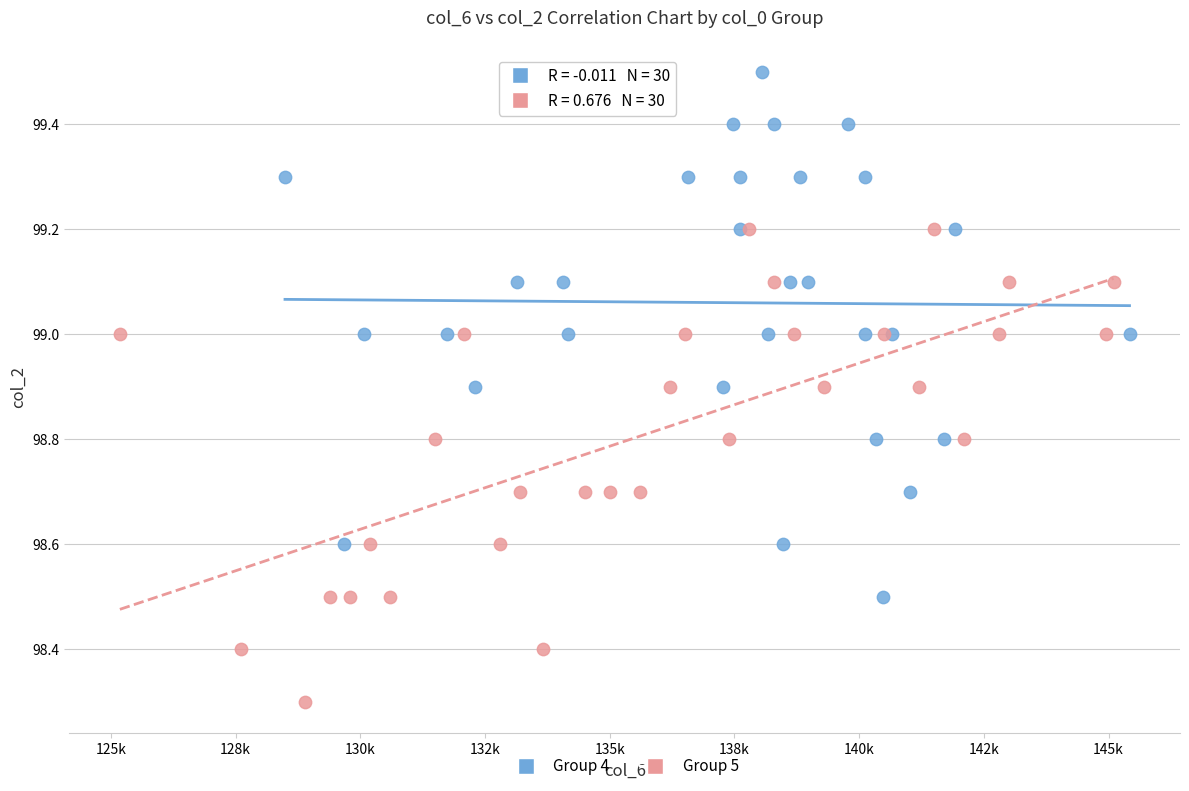

Which series reaches the maximum Y coordinate?

Group 4